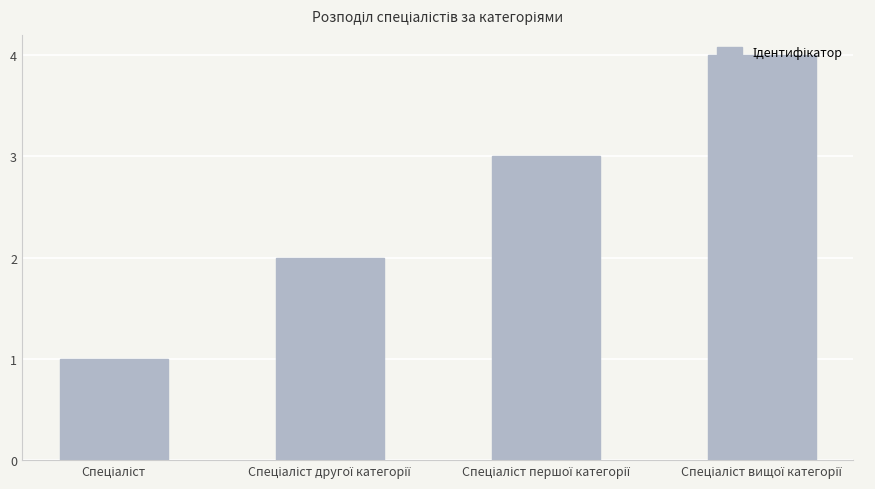

Count the values in the range 2 to 4.

3